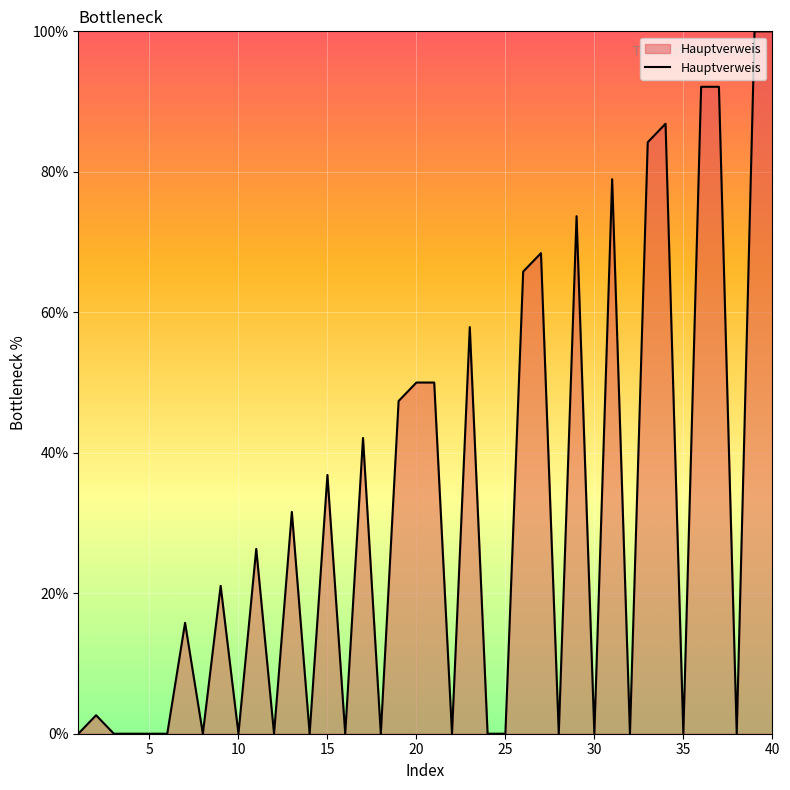

What is the difference between the maximum and minimum values?

100.0